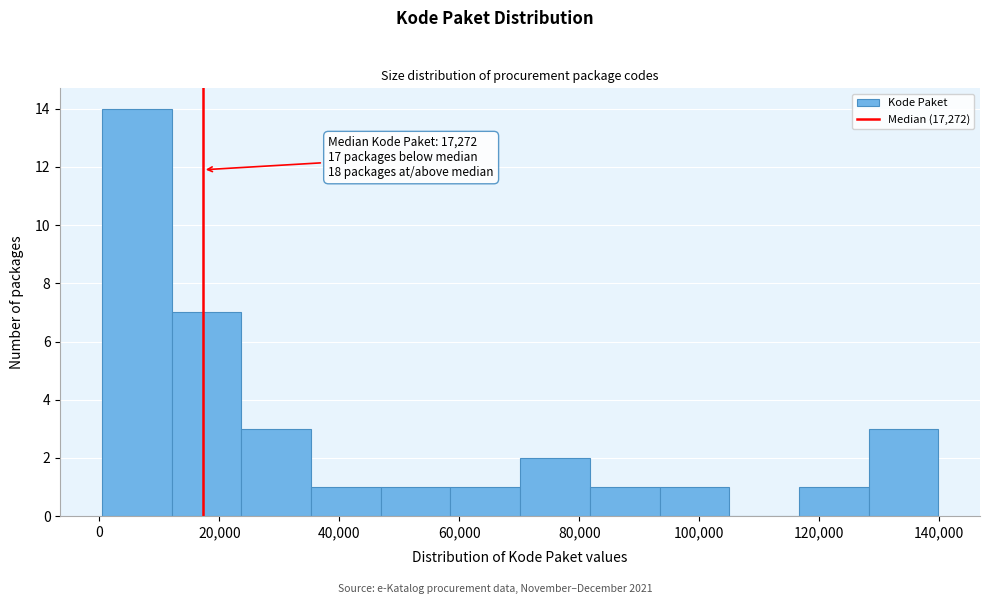

Over which range of the x-axis is the bar tallest?

0 to 12000